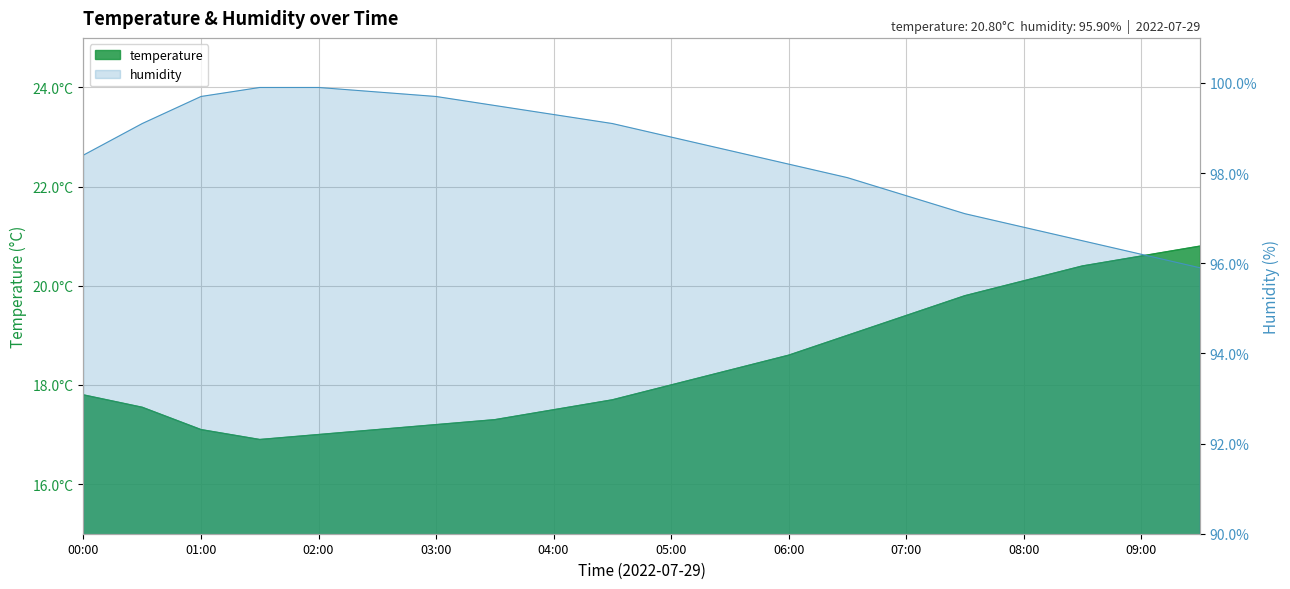

How many lines are shown in the chart?

2